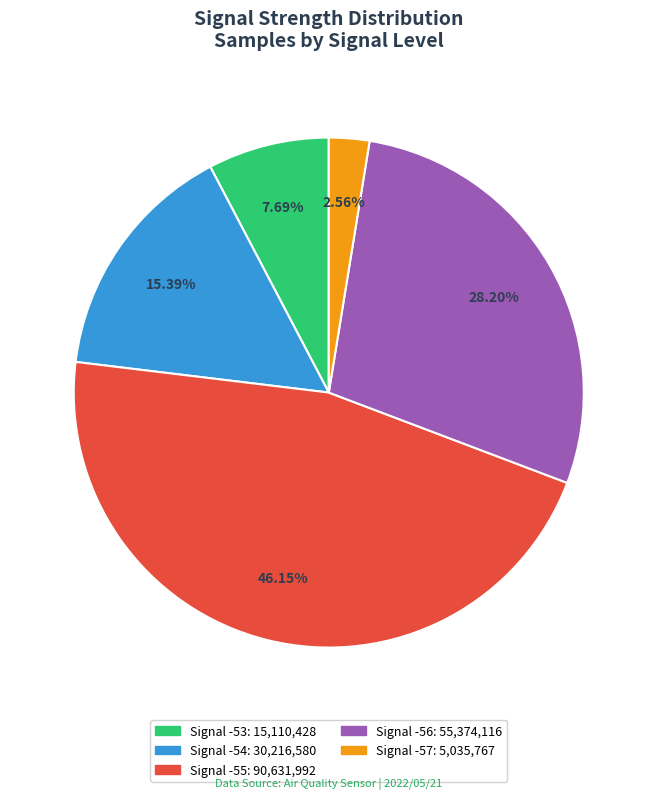

Is there a majority slice in this chart?

No